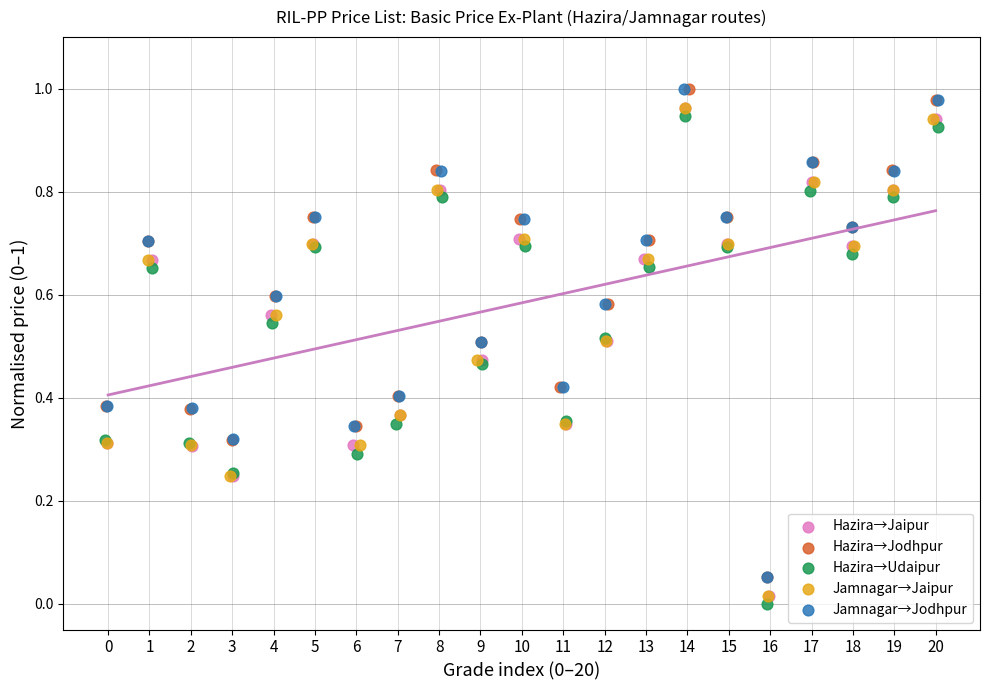

Which series reaches the minimum Y coordinate?

Hazira→Udaipur